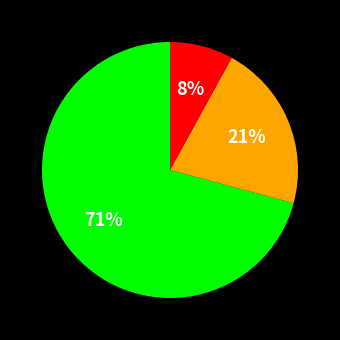

Does any single category account for the majority?

Yes